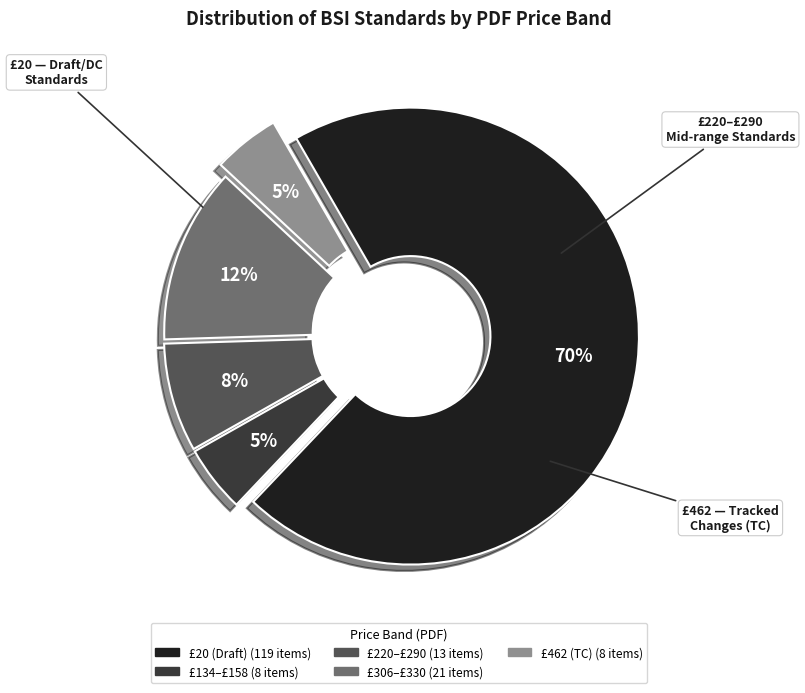

Is there any slice that represents more than half of the pie?

Yes